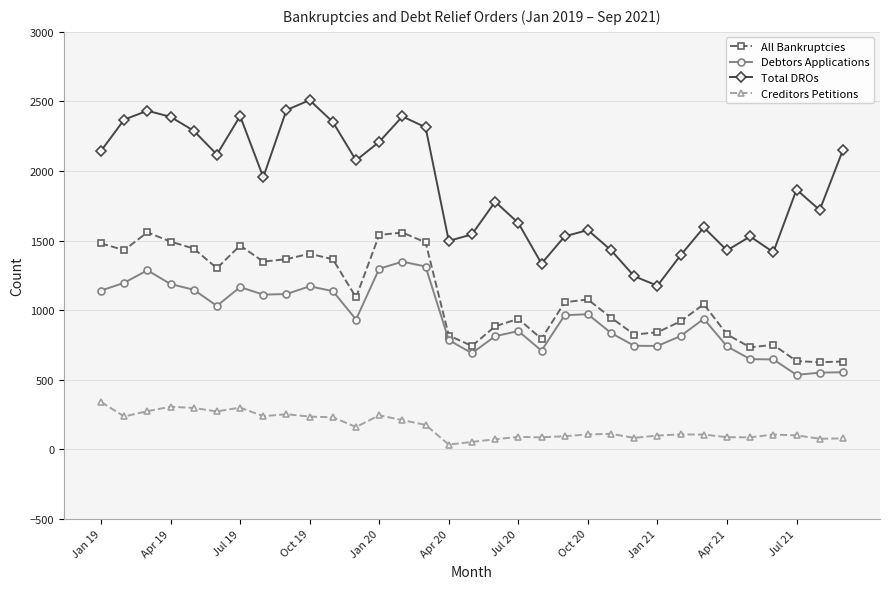

True or false: Total DROs and Creditors Petitions intersect in this chart.

False